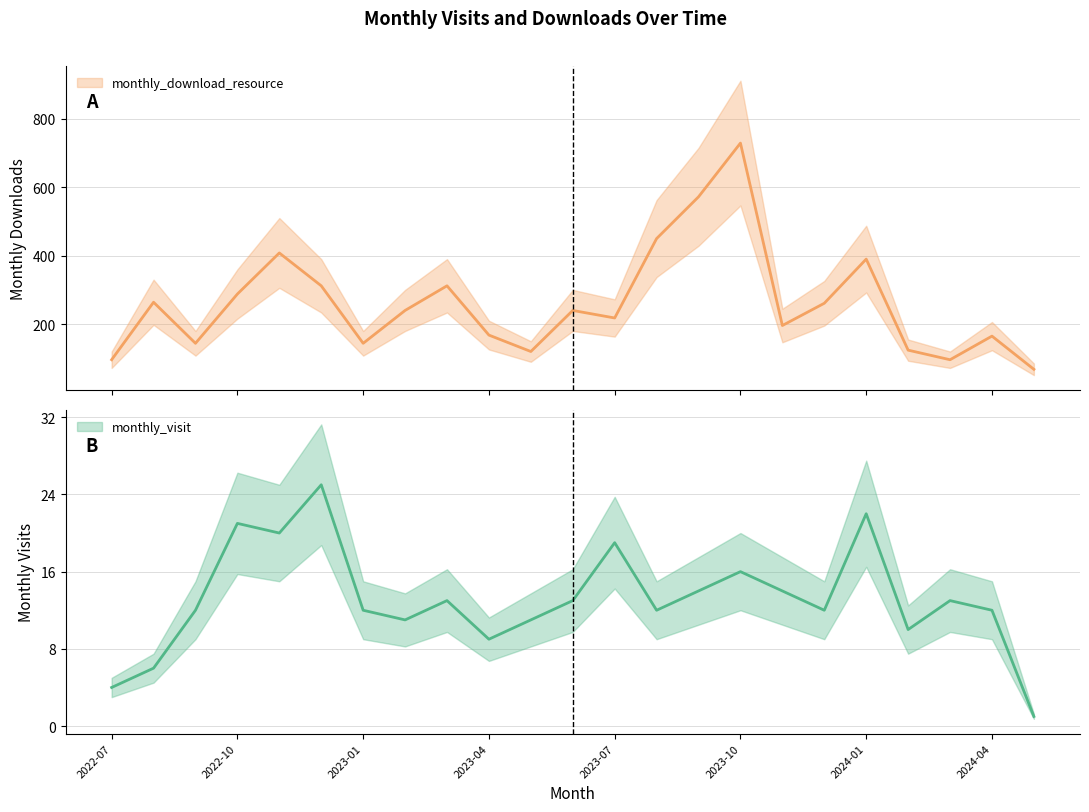

True or false: monthly_download_resource has a value of 63 at 2023-11.

False